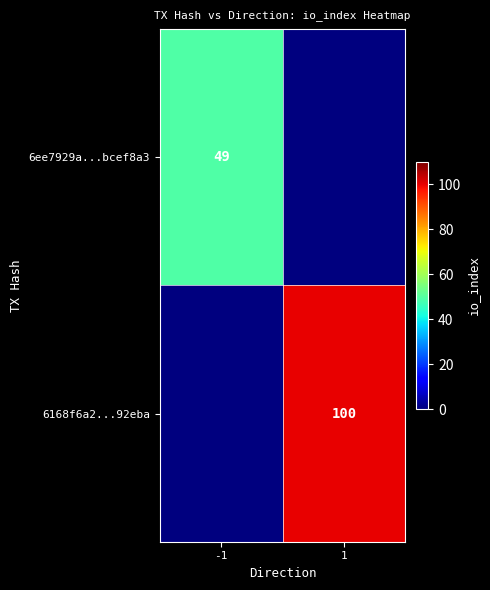

How many categories are shown in the chart?

2